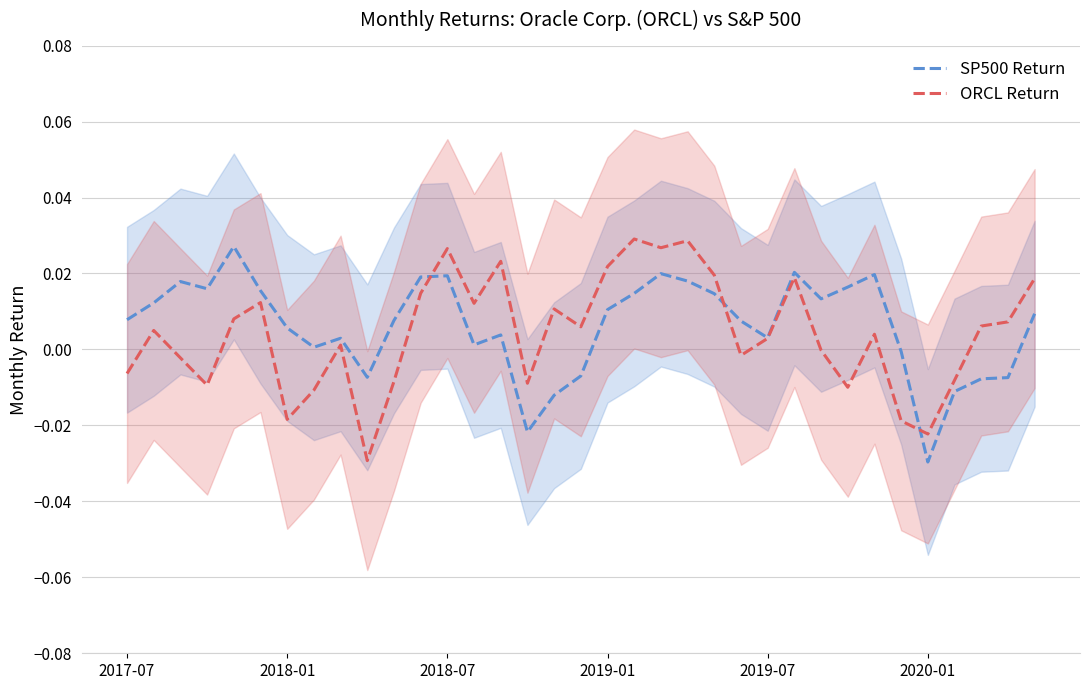

Does the chart display data point markers on the line(s)?

No